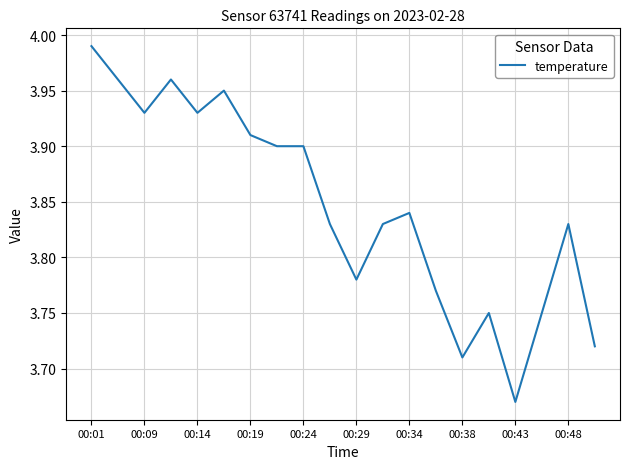

What is the value of the 13th point from the left?

3.8